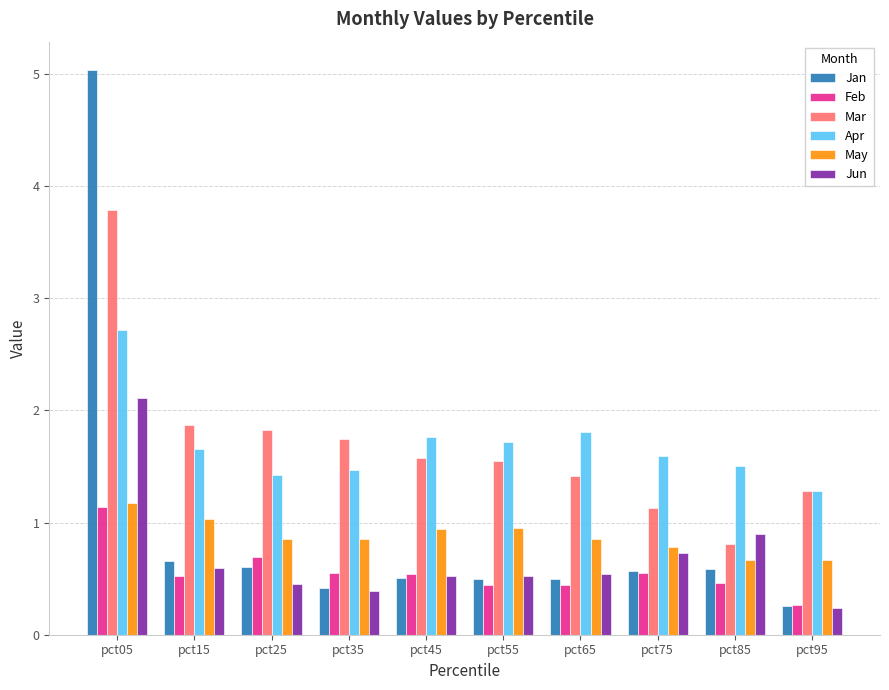

What are all the series names shown in the legend?

Jan, Feb, Mar, Apr, May, Jun